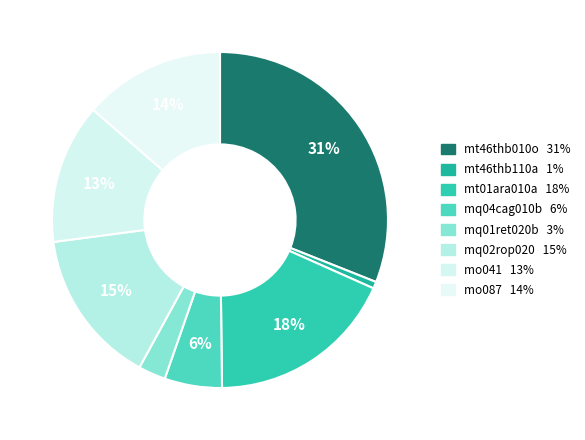

How many slices are in this pie chart?

8